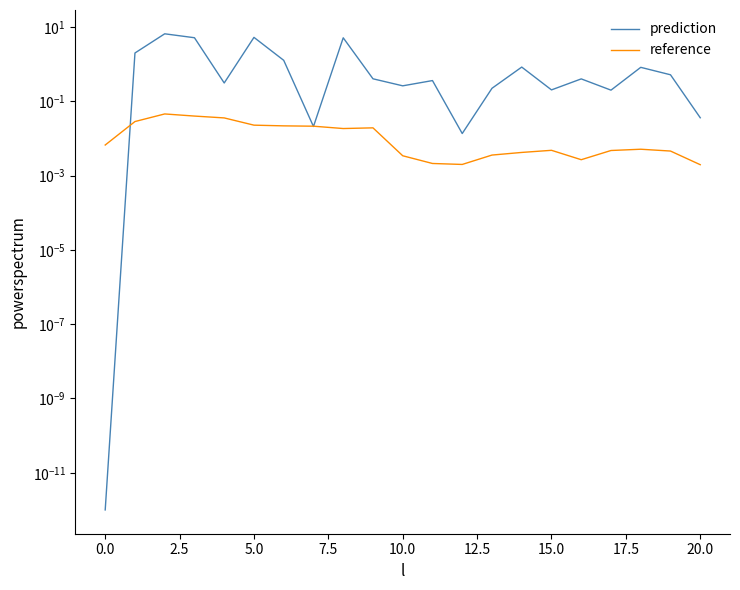

List the series in order of their peak value, lowest first.

reference, prediction